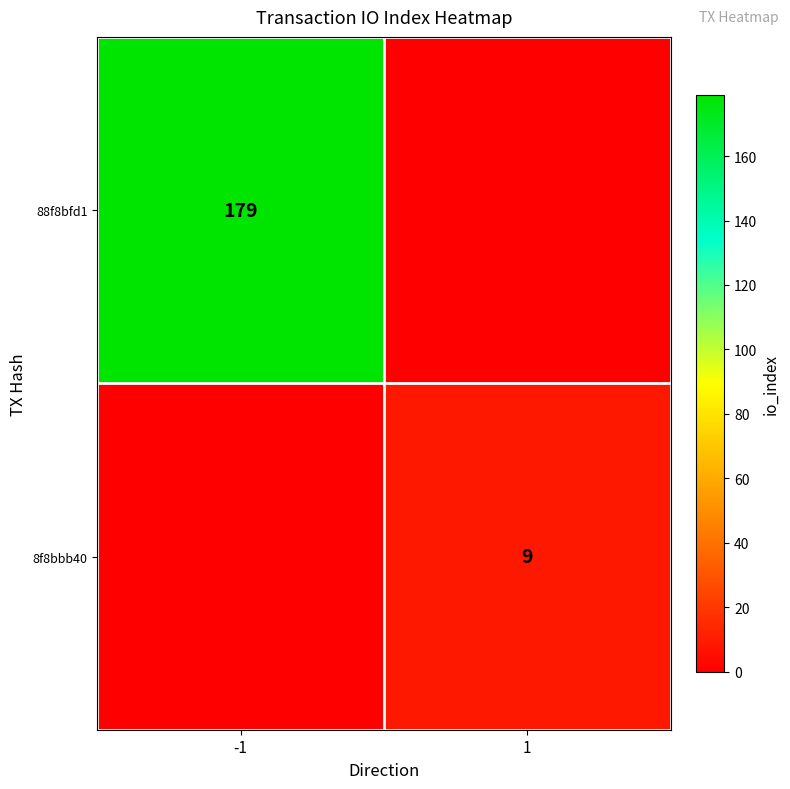

What is the greatest value displayed?

179